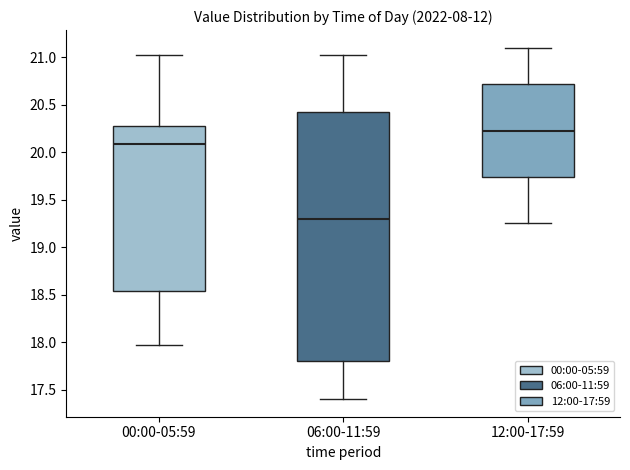

Reading left to right, transcribe this box plot: for each box, give where its median line is, the range the box spans, and where its two whiskers end, as read against the y-axis. The values are not printed on the chart, so give them approximately, as read against the axis.

00:00-05:59: median 20.10, box 18.55 to 20.30, whiskers 17.95 to 21.00
06:00-11:59: median 19.30, box 17.80 to 20.40, whiskers 17.40 to 21.00
12:00-17:59: median 20.25, box 19.75 to 20.70, whiskers 19.25 to 21.10